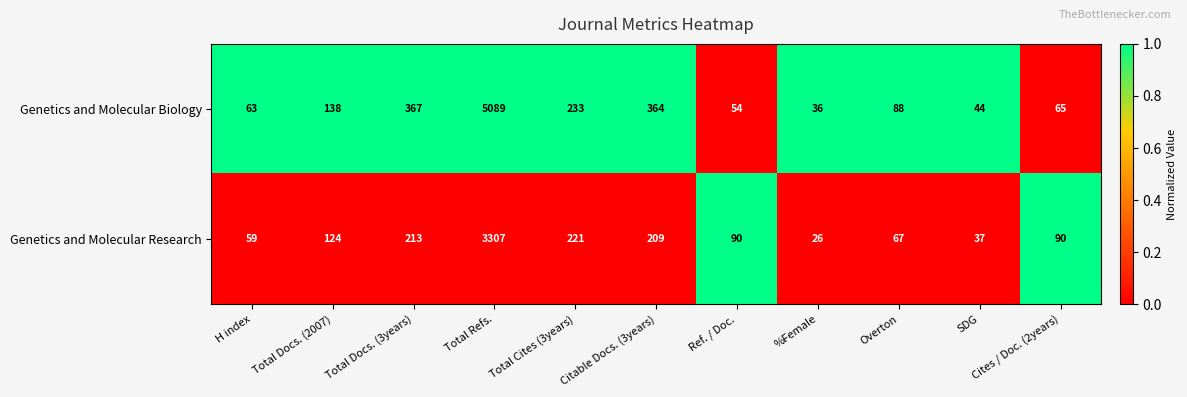

What is the minimum value shown in the chart?

26